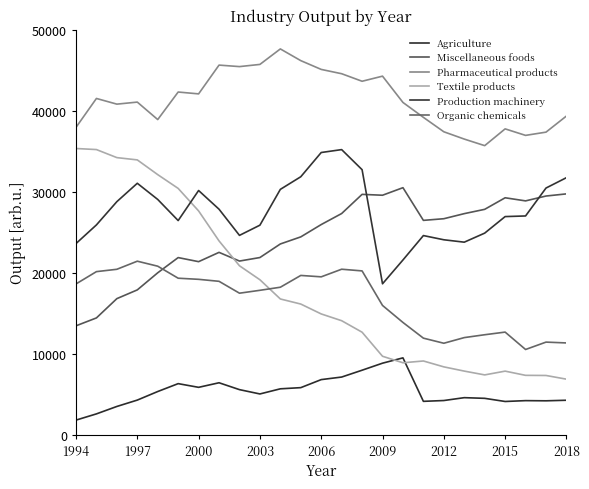

How many lines are shown in the chart?

6